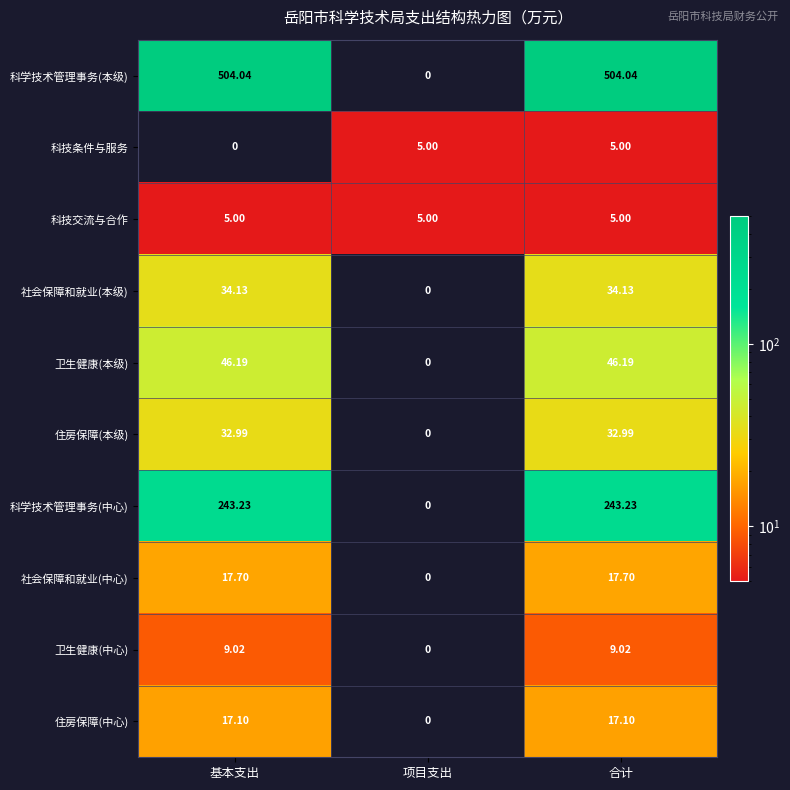

At which label is 卫生健康(本级) closest to 23?

项目支出